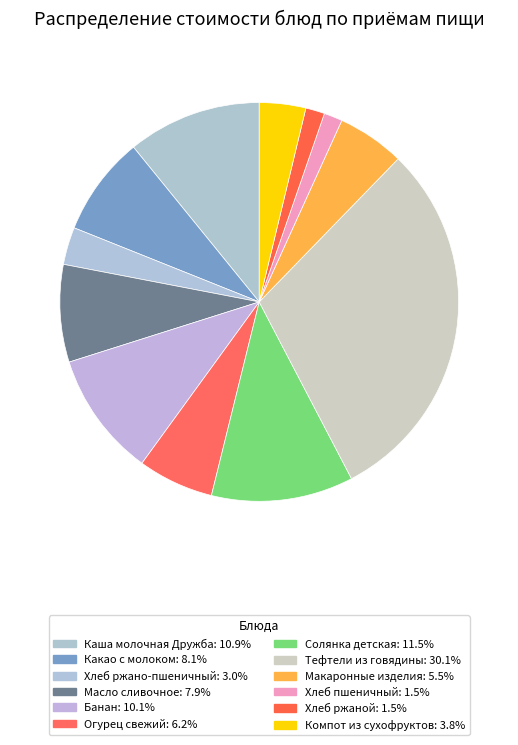

The Компот из сухофруктов slice represents 18% of the pie. True or false?

False